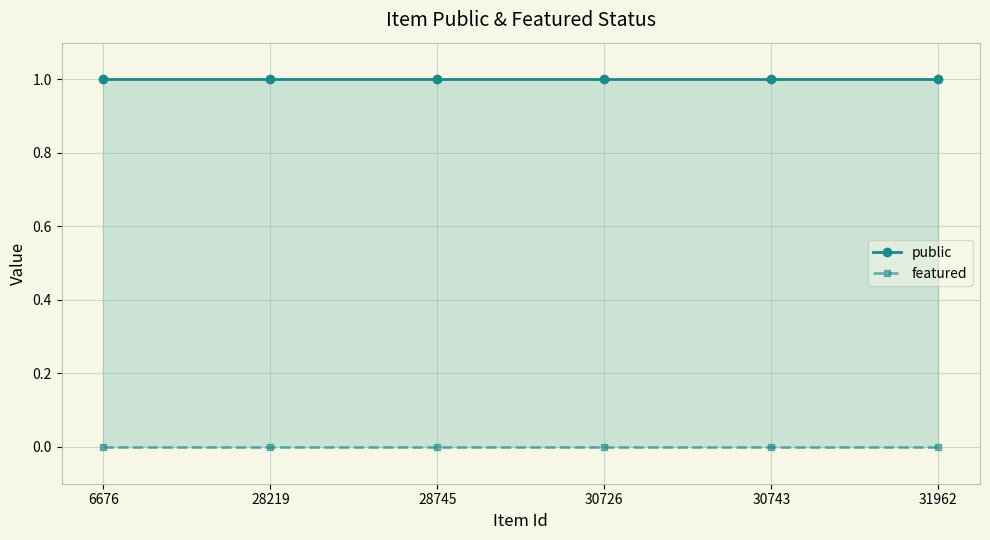

How many categories are shown in the chart?

6